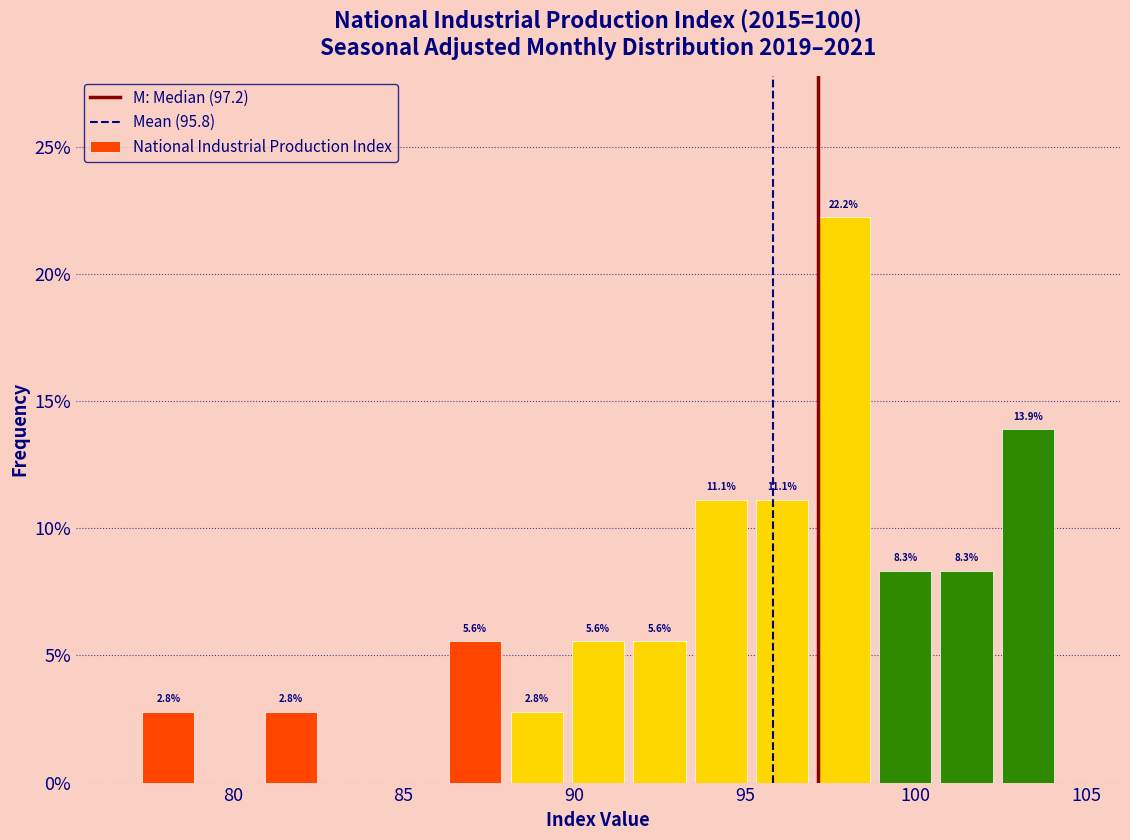

Around what value on the x-axis is the tallest bar? Give the approximate position of its centre, as read against the axis.

98.0